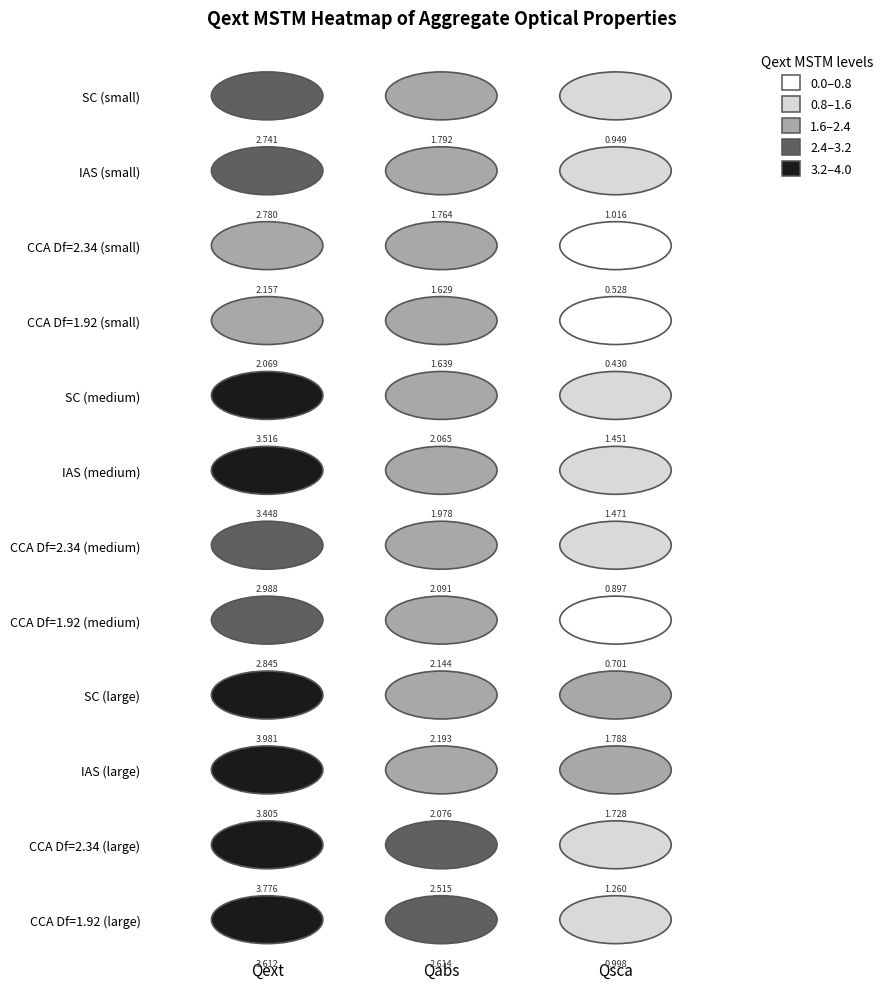

Reading left to right, transcribe all the data shown in this chart.

SC (small): 0=2.7	1=1.8	2=0.9
IAS (small): 0=2.8	1=1.8	2=1.0
CCA Df=2.34 (small): 0=2.2	1=1.6	2=0.5
CCA Df=1.92 (small): 0=2.1	1=1.6	2=0.4
SC (medium): 0=3.5	1=2.1	2=1.5
IAS (medium): 0=3.4	1=2.0	2=1.5
CCA Df=2.34 (medium): 0=3.0	1=2.1	2=0.9
CCA Df=1.92 (medium): 0=2.8	1=2.1	2=0.7
SC (large): 0=4.0	1=2.2	2=1.8
IAS (large): 0=3.8	1=2.1	2=1.7
CCA Df=2.34 (large): 0=3.8	1=2.5	2=1.3
CCA Df=1.92 (large): 0=3.6	1=2.6	2=1.0